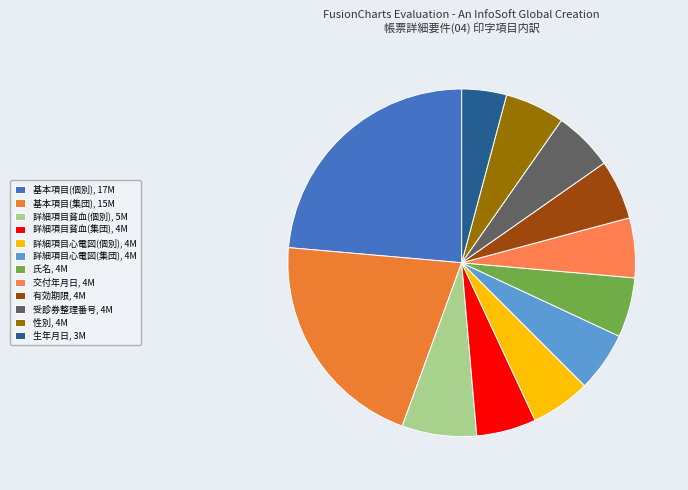

Is there a majority slice in this chart?

No